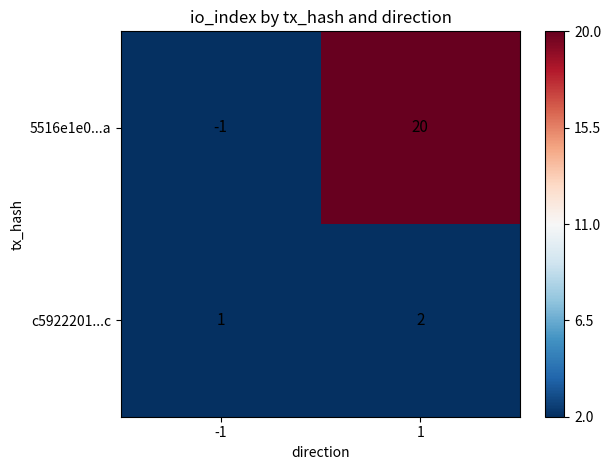

Reading left to right, transcribe all the data shown in this chart.

5516e1e0...a: -1	20
c5922201...c: 1	2